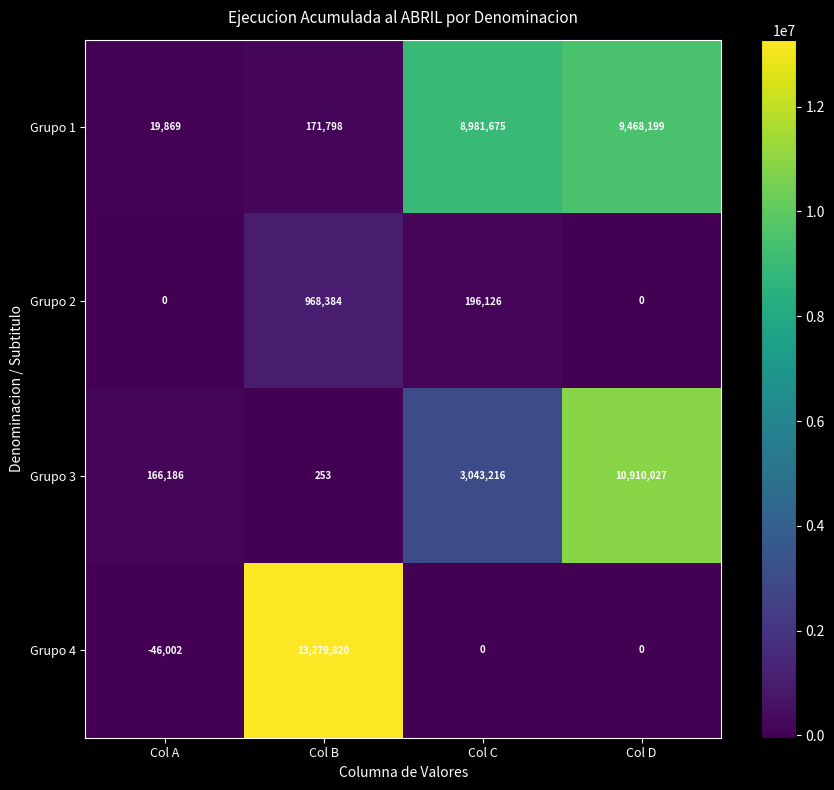

Which series has the largest total across all categories?

Grupo 1